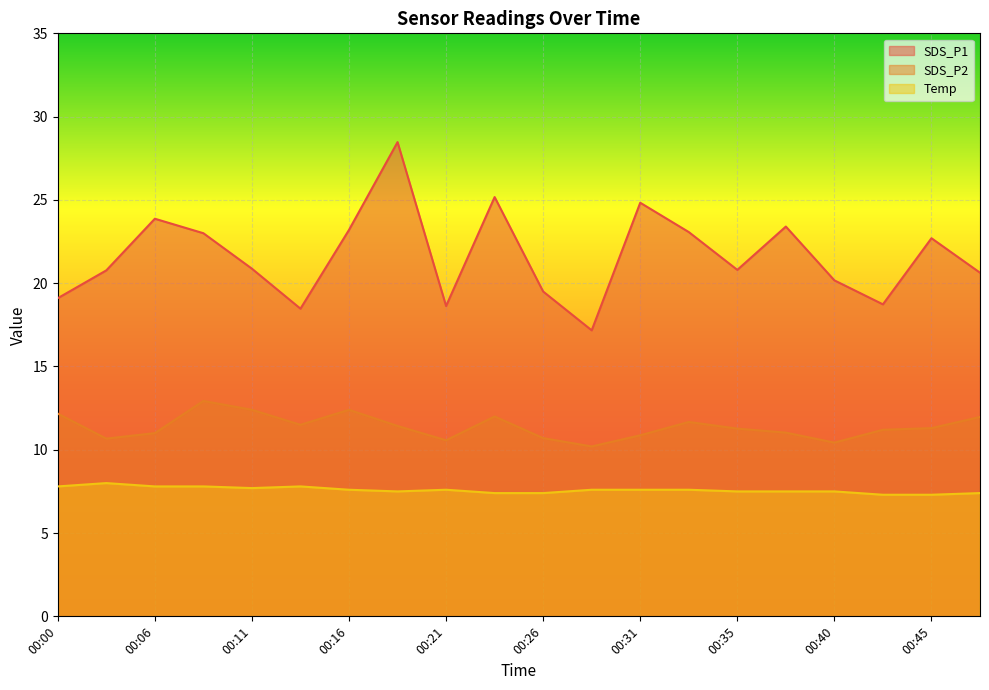

Which has a higher value, 00:23 or 00:38?

00:23